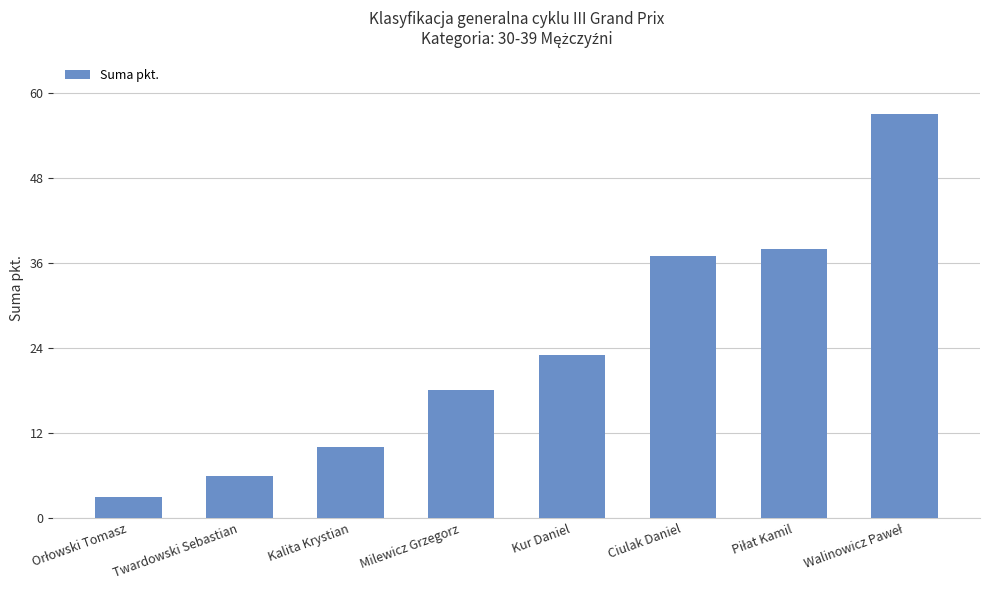

The value at Milewicz Grzegorz is 18. True or false?

True